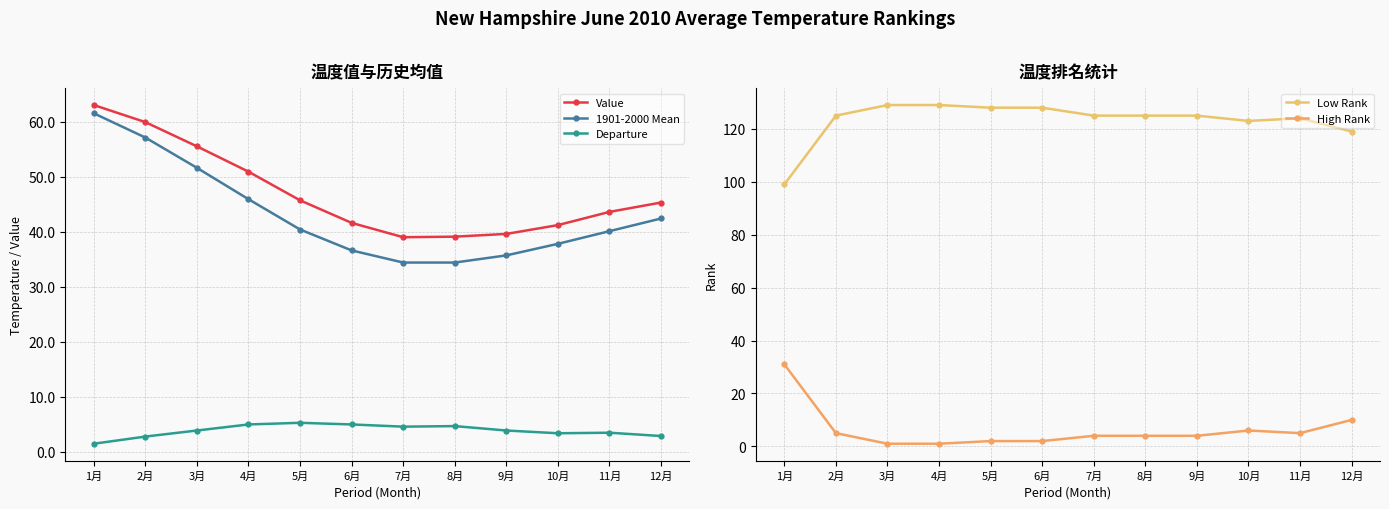

Reading right to left, extract all data points from this chart.

Value: 12月=45.3	11月=43.6	10月=41.2	9月=39.6	8月=39.1	7月=39.0	6月=41.6	5月=45.7	4月=50.9	3月=55.5	2月=59.9	1月=63.0
1901-2000 Mean: 12月=42.4	11月=40.1	10月=37.8	9月=35.7	8月=34.4	7月=34.4	6月=36.6	5月=40.4	4月=45.9	3月=51.6	2月=57.1	1月=61.5
Departure: 12月=2.9	11月=3.5	10月=3.4	9月=3.9	8月=4.7	7月=4.6	6月=5.0	5月=5.3	4月=5.0	3月=3.9	2月=2.8	1月=1.5
Low Rank: 12月=119.0	11月=124.0	10月=123.0	9月=125.0	8月=125.0	7月=125.0	6月=128.0	5月=128.0	4月=129.0	3月=129.0	2月=125.0	1月=99.0
High Rank: 12月=10.0	11月=5.0	10月=6.0	9月=4.0	8月=4.0	7月=4.0	6月=2.0	5月=2.0	4月=1.0	3月=1.0	2月=5.0	1月=31.0